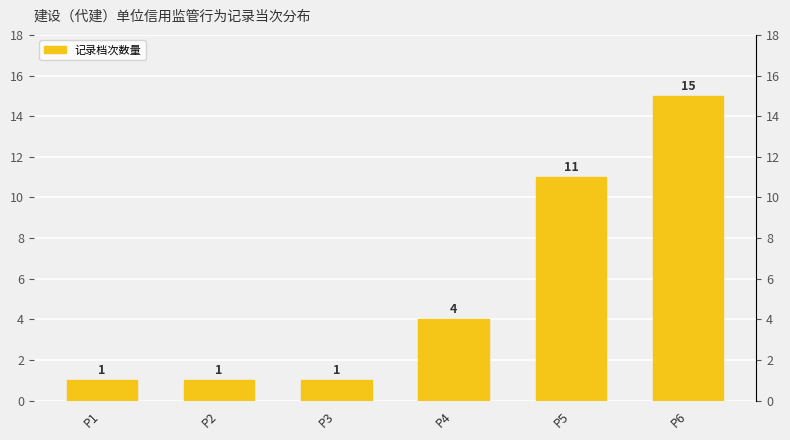

What is the difference between the second highest and second lowest values?

10